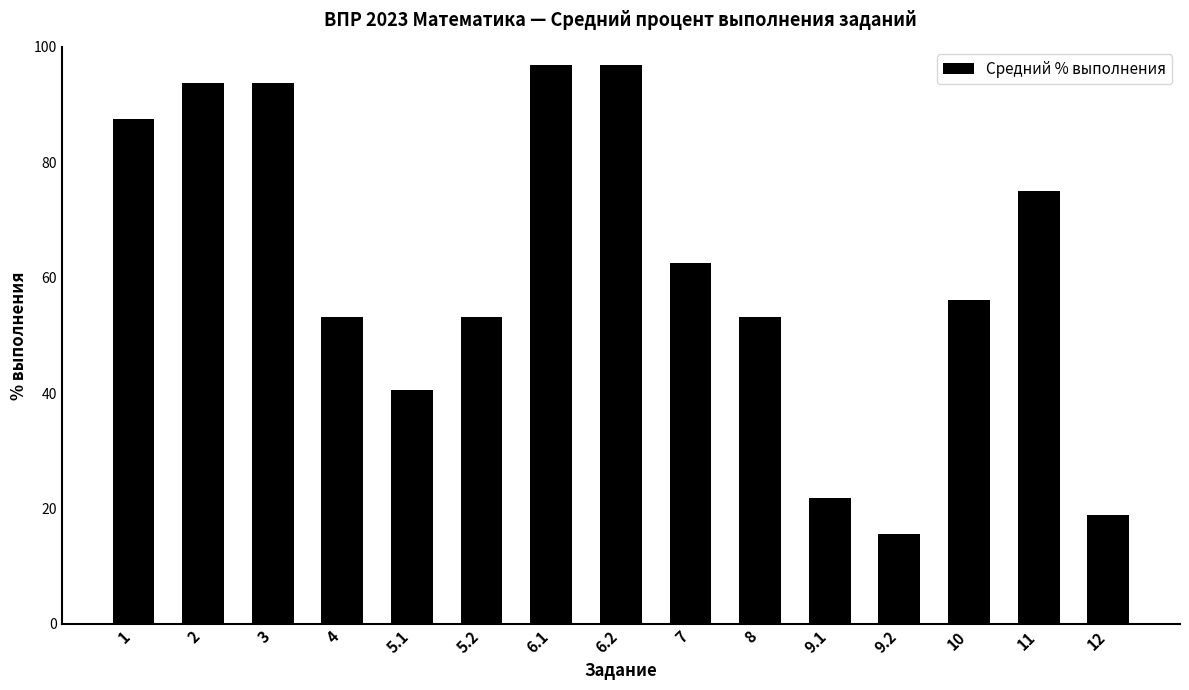

The chart shows a value of 20.9 at 2. True or false?

False